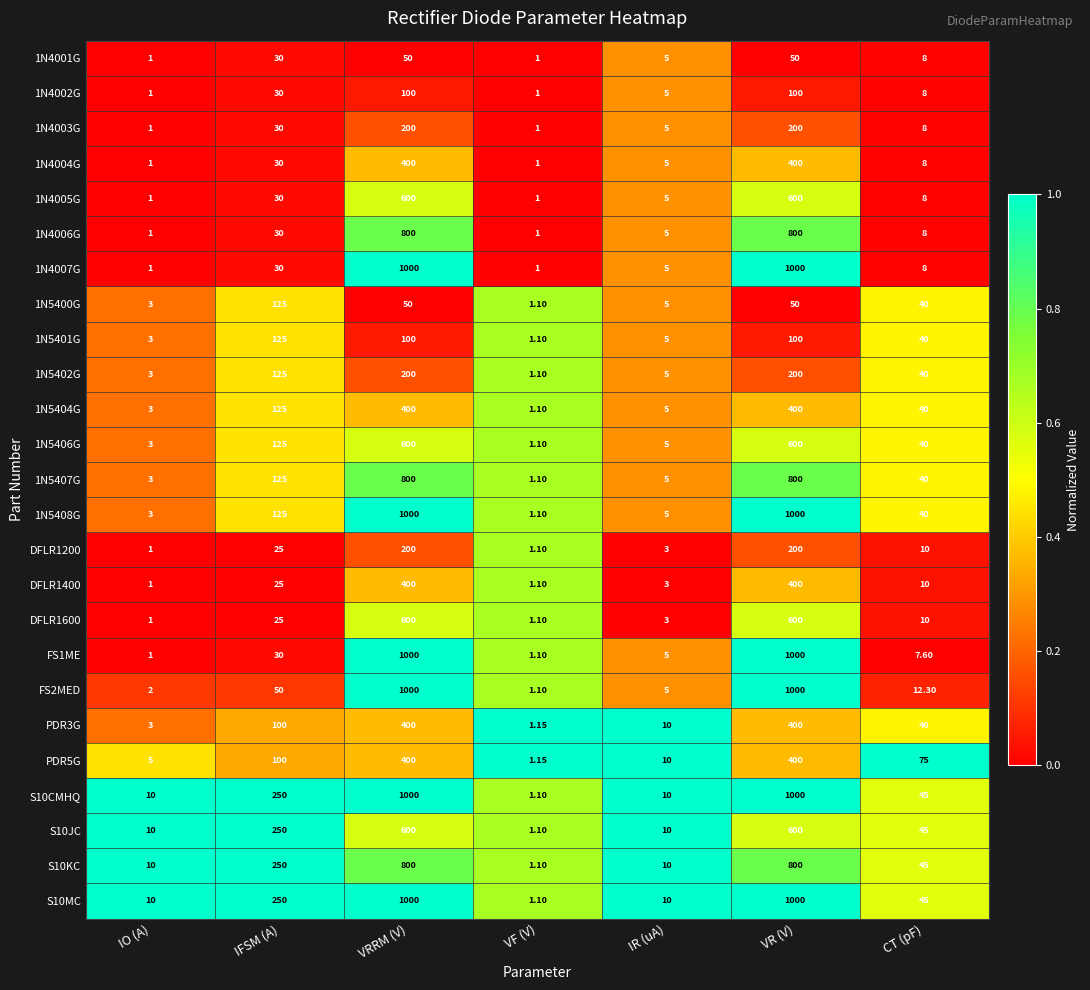

Where is PDR5G nearest to the value 200?

IFSM (A)